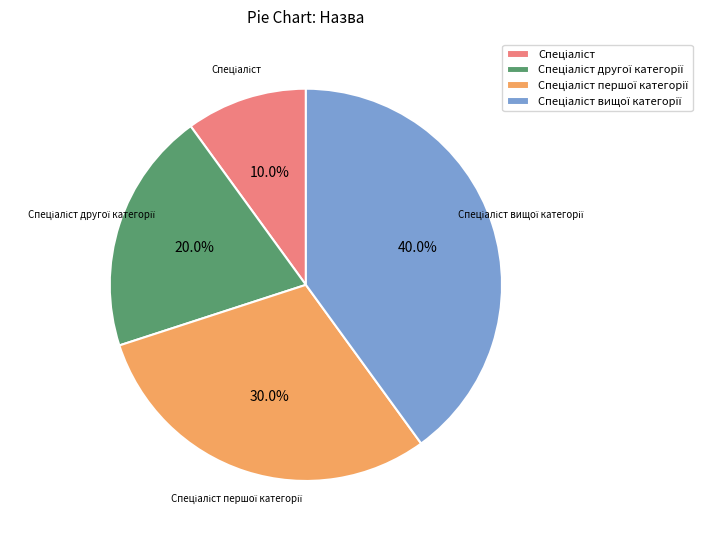

Does any single category account for the majority?

No